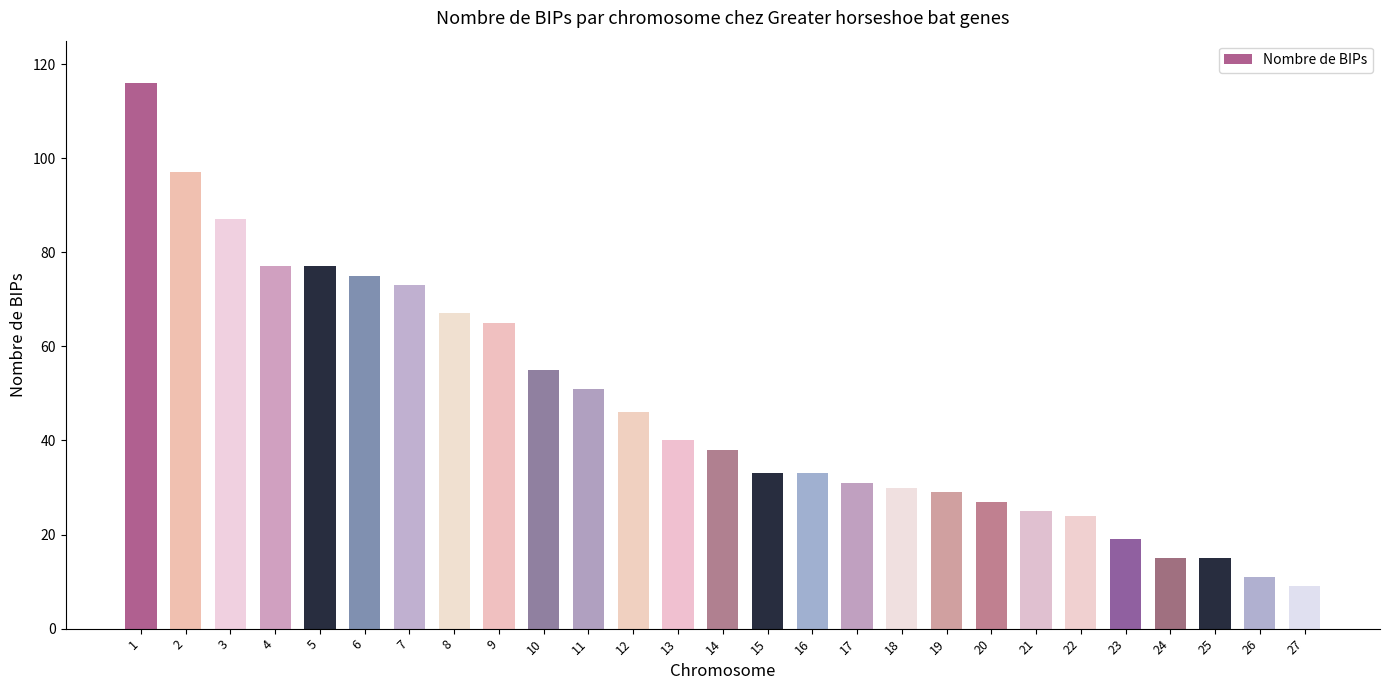

What is the sum of the values at 26 and 16?

44